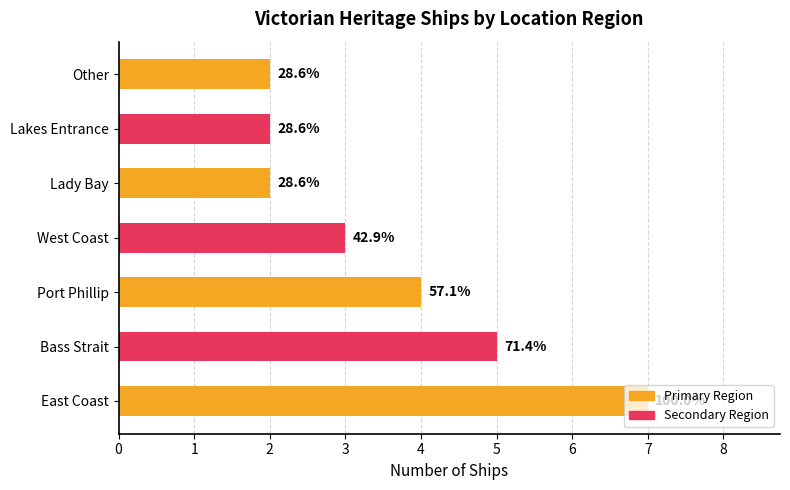

Are the bars horizontal?

Yes